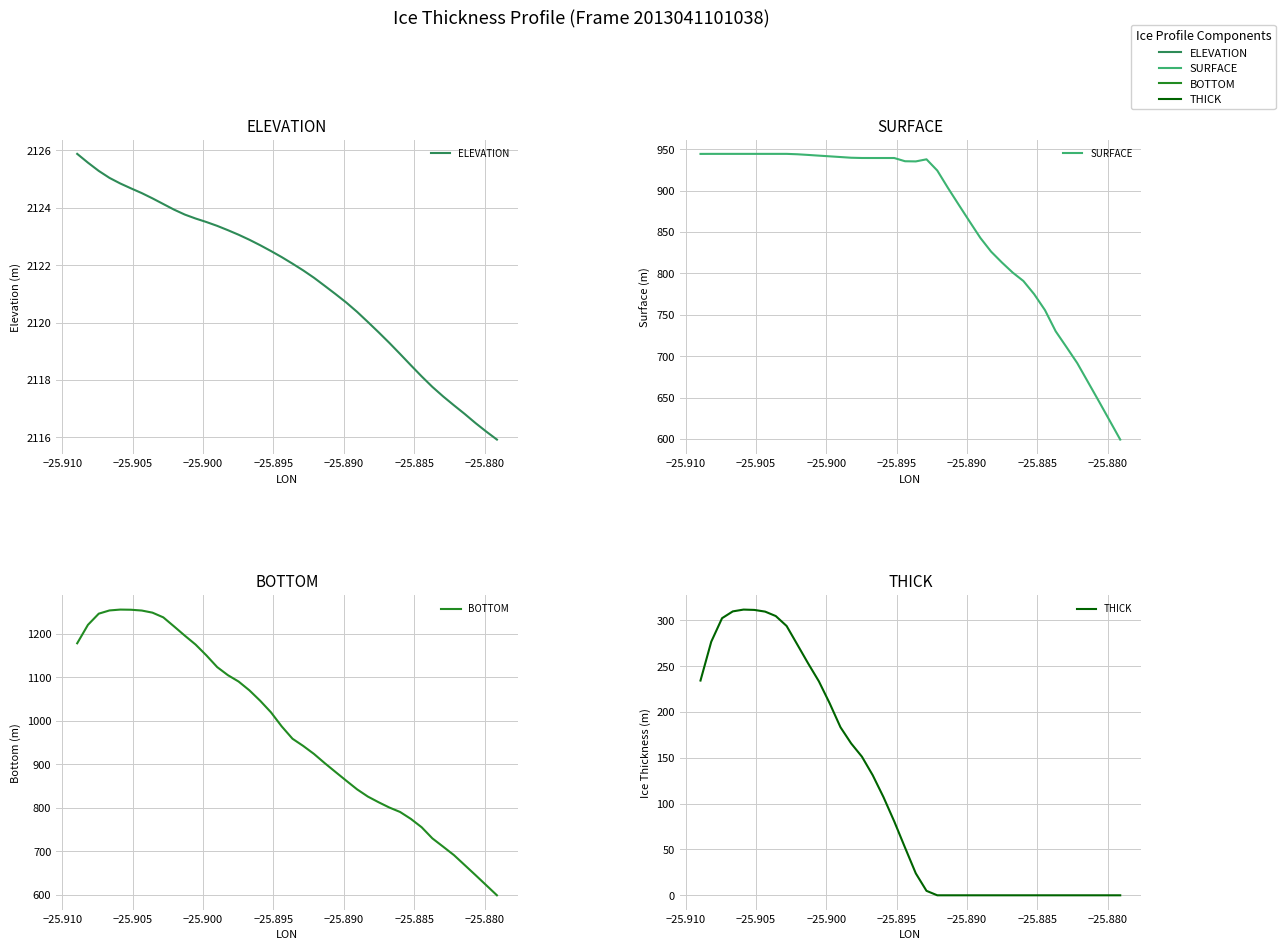

Reading left to right, transcribe all the data shown in this chart.

ELEVATION: 2125.9	2125.6	2125.3	2125.0	2124.8	2124.7	2124.5	2124.3	2124.1	2123.9	2123.8	2123.6	2123.5	2123.4	2123.2	2123.1	2122.9	2122.7	2122.5	2122.3	2122.1	2121.8	2121.6	2121.3	2121.0	2120.7	2120.4	2120.0	2119.7	2119.3	2118.9	2118.5	2118.1	2117.8	2117.4	2117.1	2116.8	2116.5	2116.2	2115.9
SURFACE: 944.3	944.4	944.4	944.4	944.4	944.4	944.4	944.4	944.4	943.9	943.1	942.2	941.4	940.5	939.7	939.4	939.4	939.4	939.4	935.5	935.2	937.8	924.2	903.0	882.7	862.7	842.8	826.3	813.2	801.0	790.8	774.9	755.6	730.1	710.9	691.6	668.9	645.7	622.5	599.3
BOTTOM: 1178.6	1221.0	1246.7	1254.1	1256.1	1255.7	1253.8	1249.0	1238.2	1217.4	1196.1	1175.7	1150.9	1123.9	1105.4	1090.6	1070.4	1046.5	1020.0	987.5	959.2	942.6	924.2	903.0	882.7	862.7	842.8	826.3	813.2	801.0	790.8	774.9	755.6	730.1	710.9	691.6	668.9	645.7	622.5	599.3
THICK: 234.3	276.6	302.3	309.8	311.7	311.4	309.5	304.7	293.8	273.5	253.0	233.4	209.5	183.3	165.7	151.2	131.1	107.1	80.6	52.0	23.9	4.9	0.0	0.0	0.0	0.0	0.0	0.0	0.0	0.0	0.0	0.0	0.0	0.0	0.0	0.0	0.0	0.0	0.0	0.0